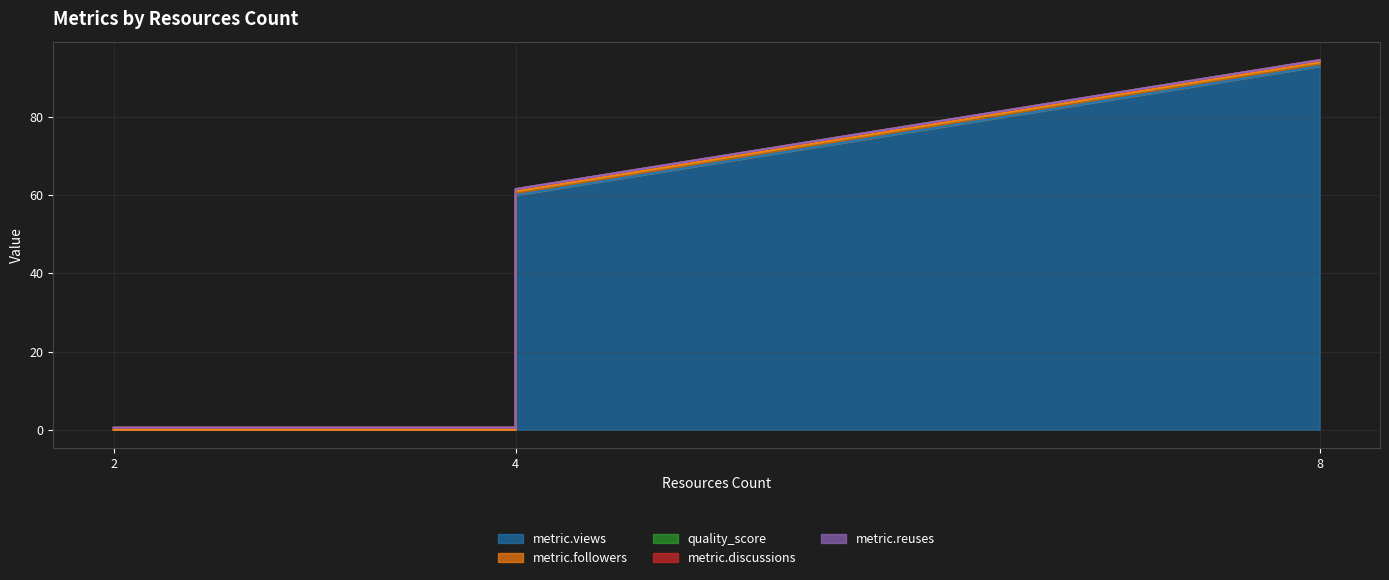

What is the highest value of the metric.followers series?

1.0